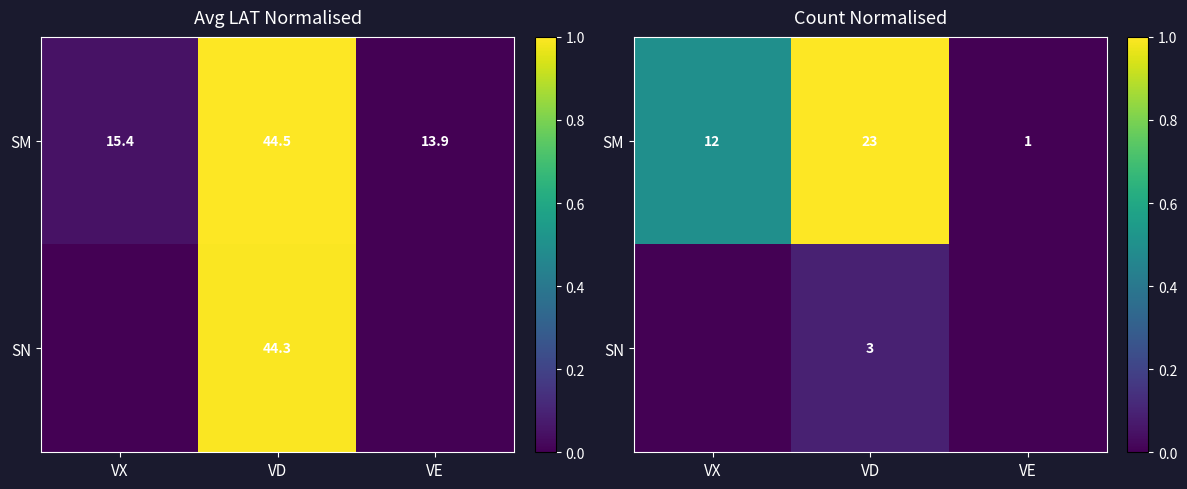

Between VD and VE, which series saw the biggest shift?

SM